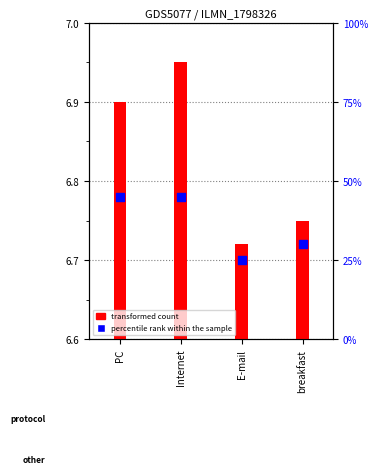

Between Internet and E-mail, which is larger?

Internet